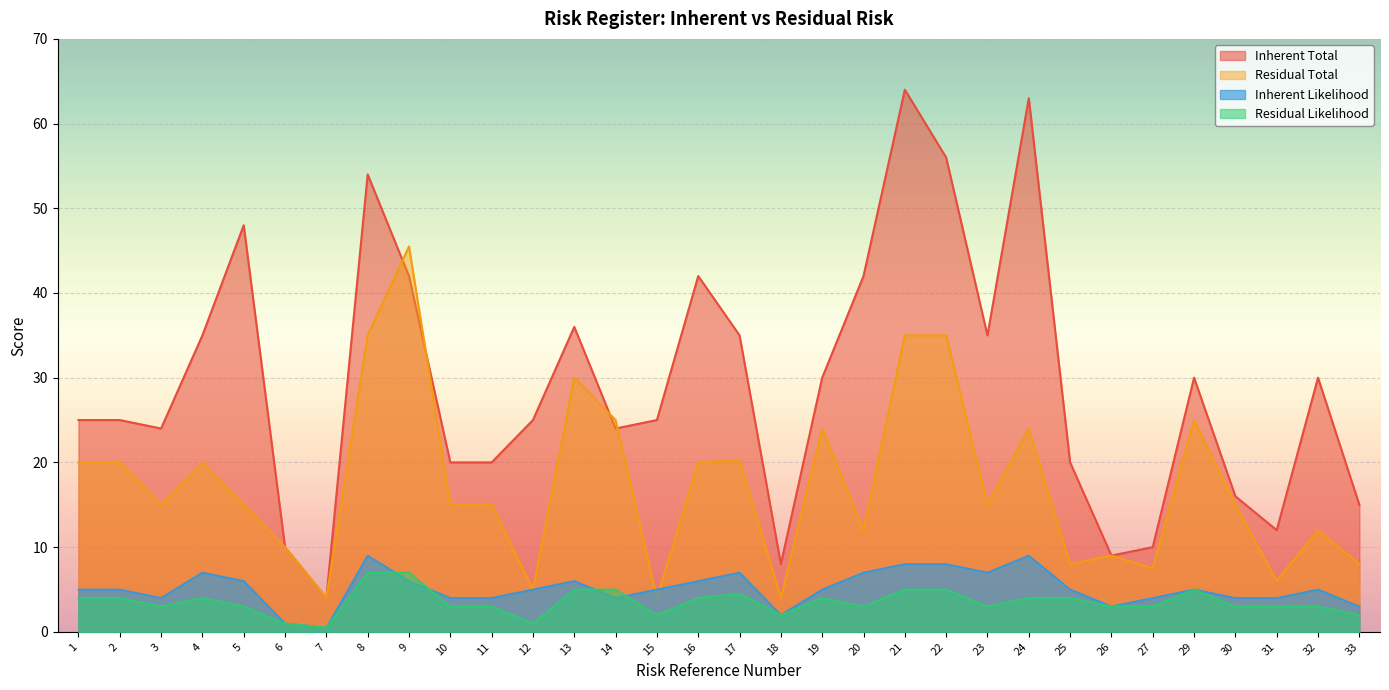

Count the number of categories in the chart.

32